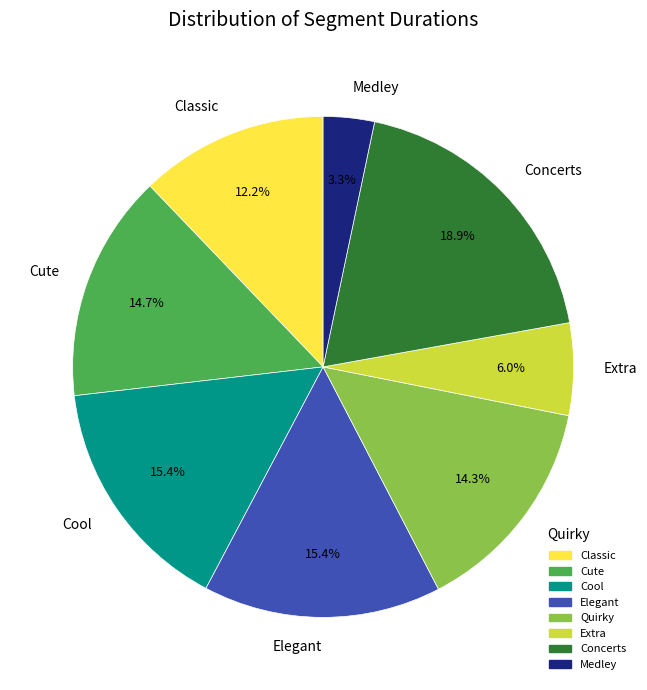

To the nearest percent, what percentage of the pie is Cute?

15%